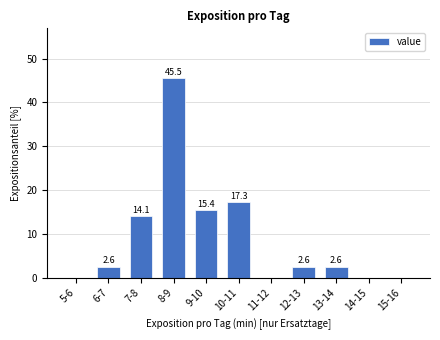

Reading left to right, transcribe all the data shown in this chart.

5-6=0.0	6-7=2.6	7-8=14.1	8-9=45.5	9-10=15.4	10-11=17.3	11-12=0.0	12-13=2.6	13-14=2.6	14-15=0.0	15-16=0.0